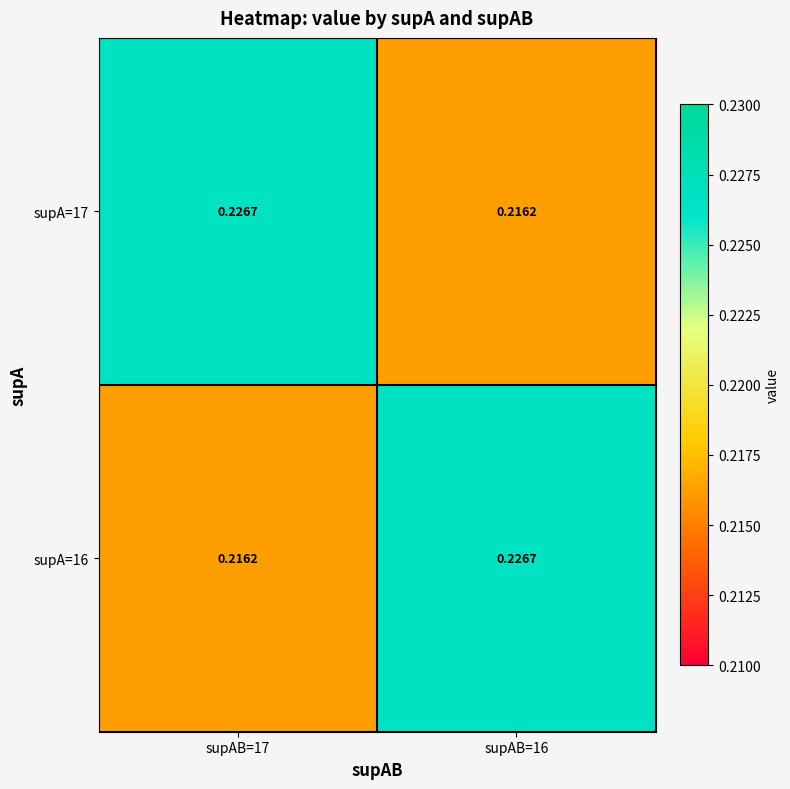

Is the value of supA=16 at supAB=17 greater than the value of supA=17 at supAB=17?

No